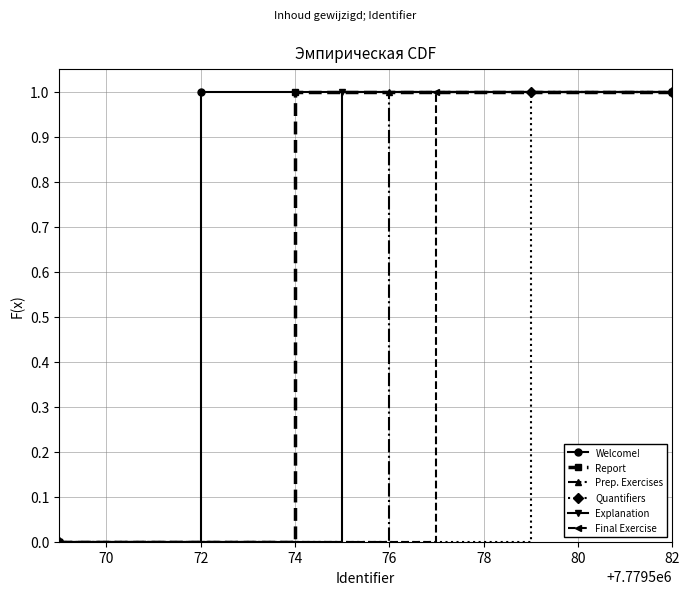

What is the difference between the maximum and minimum values in the Welcome! series?

1